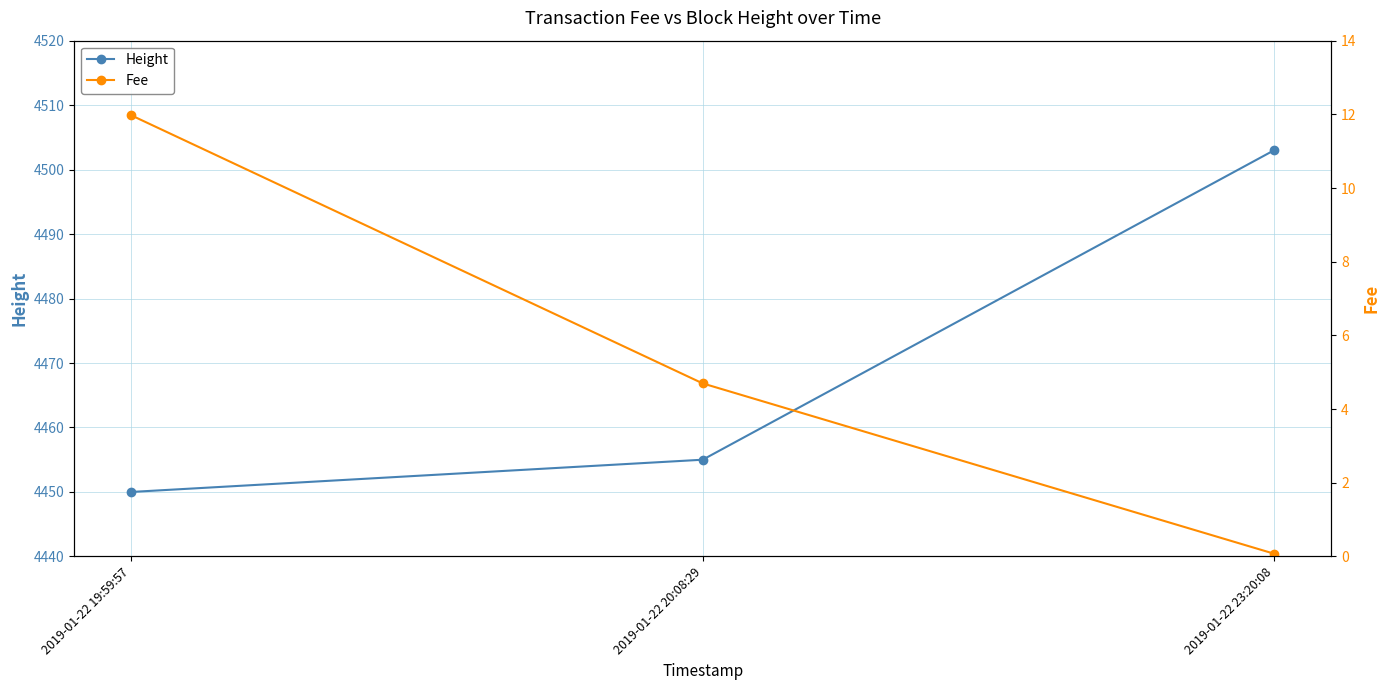

How many categories are shown in the chart?

3